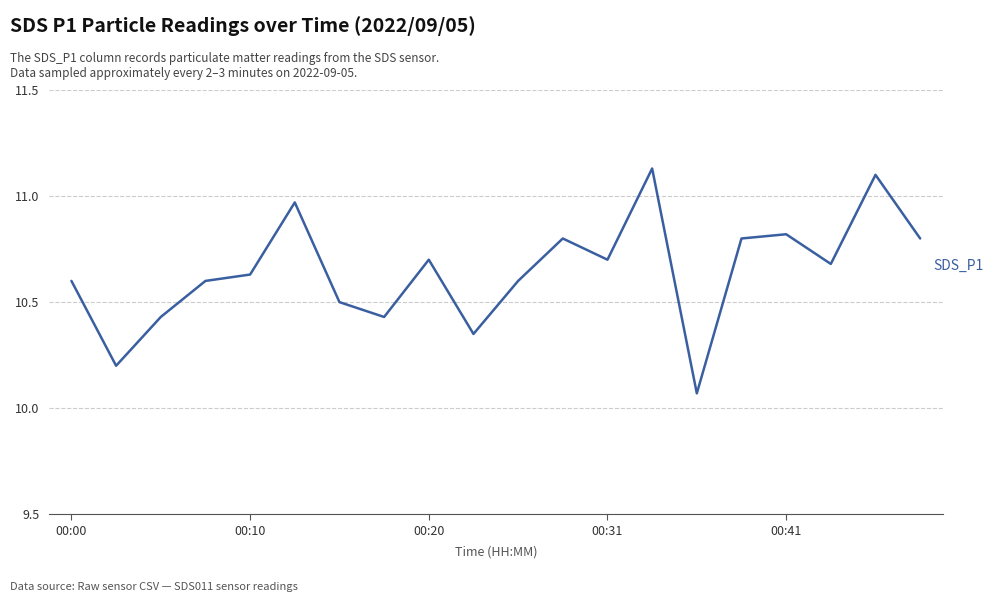

What is the difference between the maximum and minimum values?

1.1